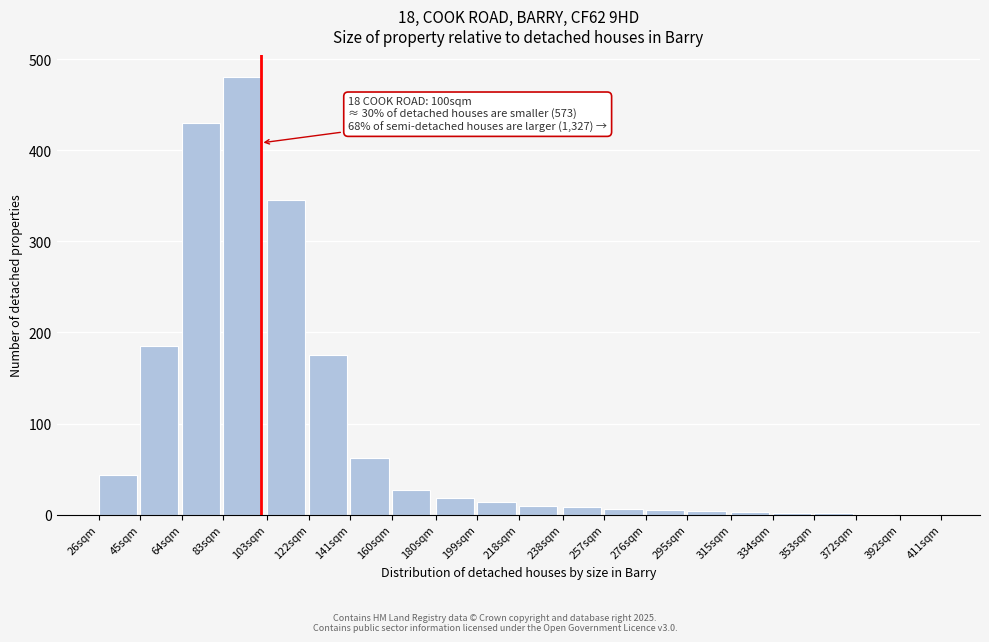

Approximately how many times larger is the value at 83sqm compared to 45sqm?

2.6